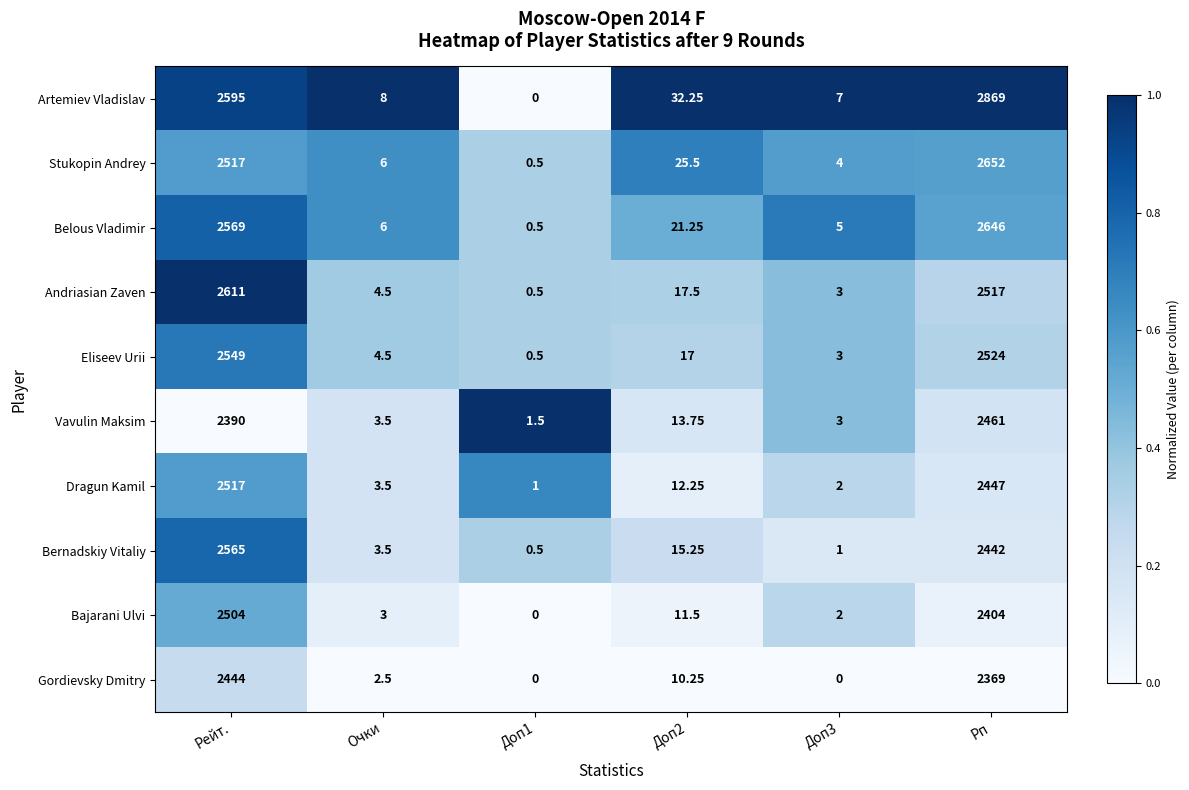

List the series in order of their peak value, highest first.

Artemiev Vladislav, Stukopin Andrey, Belous Vladimir, Andriasian Zaven, Bernadskiy Vitaliy, Eliseev Urii, Dragun Kamil, Bajarani Ulvi, Vavulin Maksim, Gordievsky Dmitry